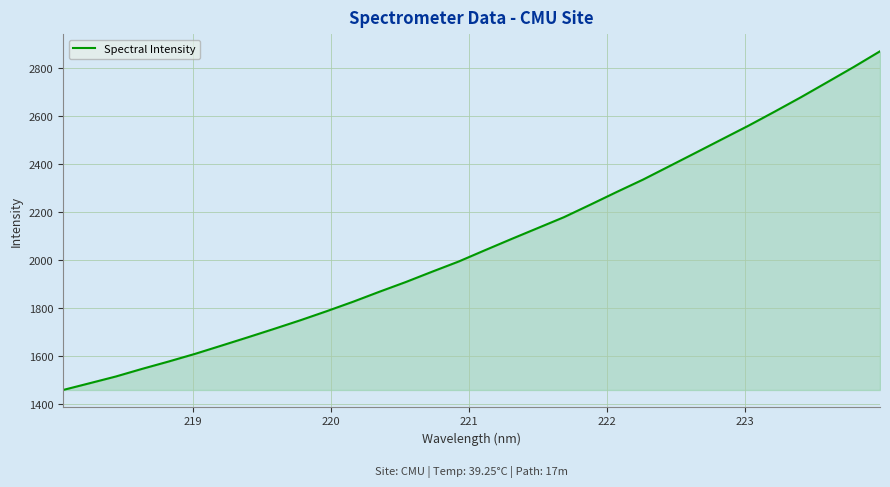

What is the maximum value shown in the chart?

2869.3